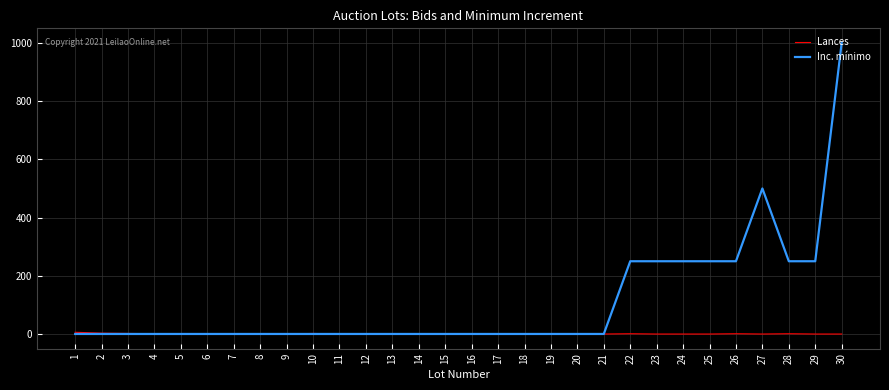

Which series ends up on top after the final intersection of Inc. mínimo and Lances?

Inc. mínimo